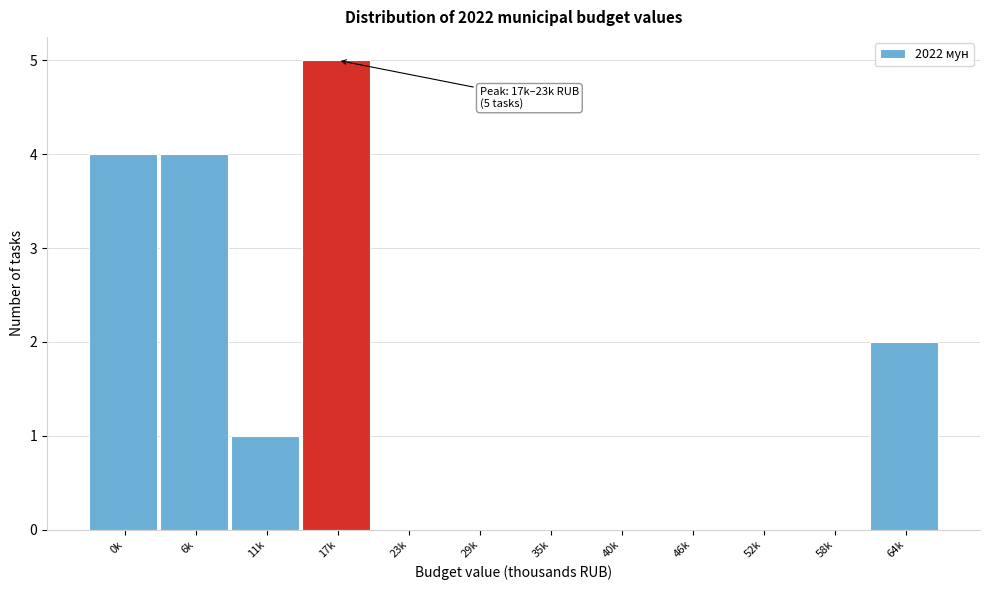

Reading left to right, extract all data points from this chart.

0k=4	6k=4	11k=1	17k=5	23k=0	29k=0	35k=0	40k=0	46k=0	52k=0	58k=0	64k=2